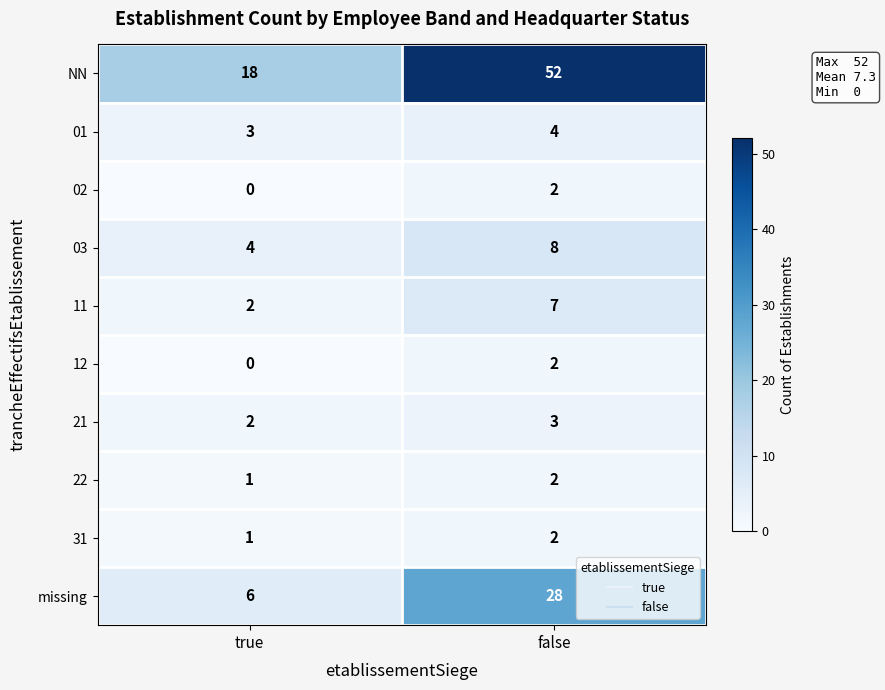

Where is 31 nearest to the value 1?

true